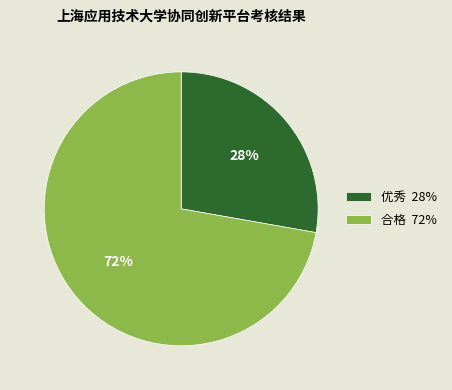

Between 优秀 28% and 合格 72%, which is larger?

合格 72%